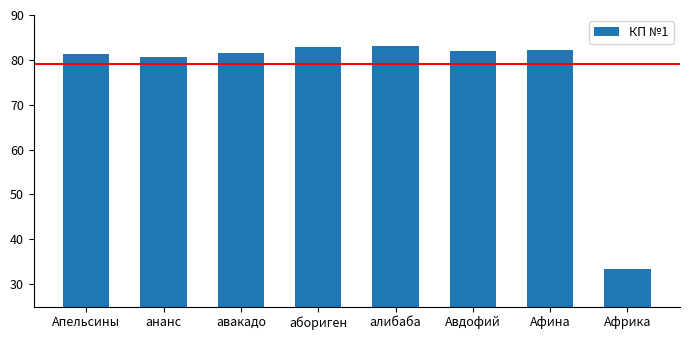

Is it true that the value at алибаба is 83.0?

True